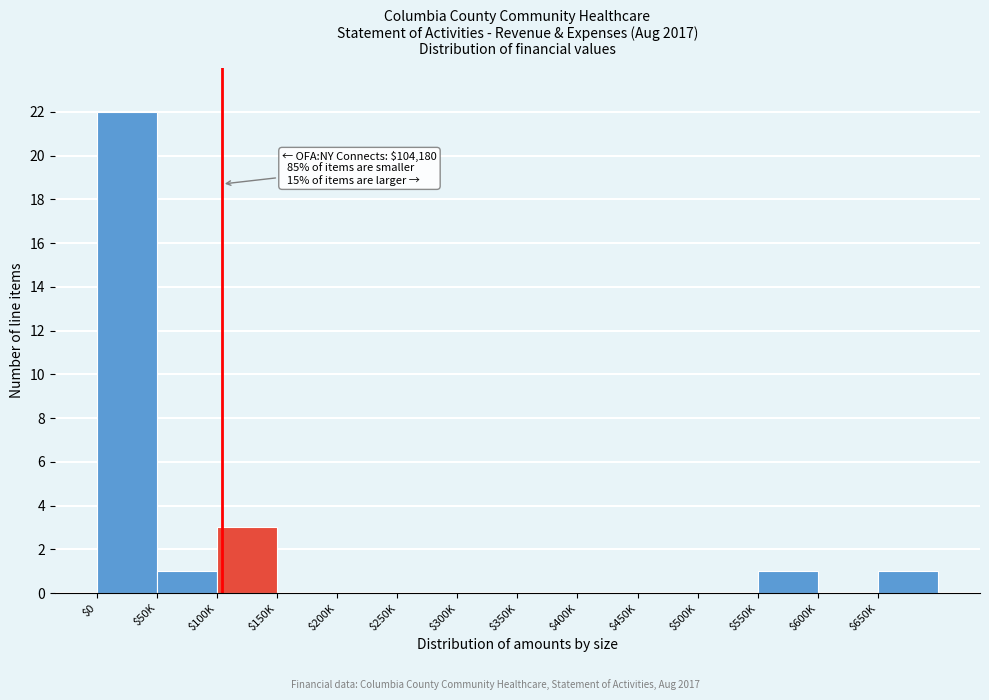

Where is the data nearest to the value 11?

$100K